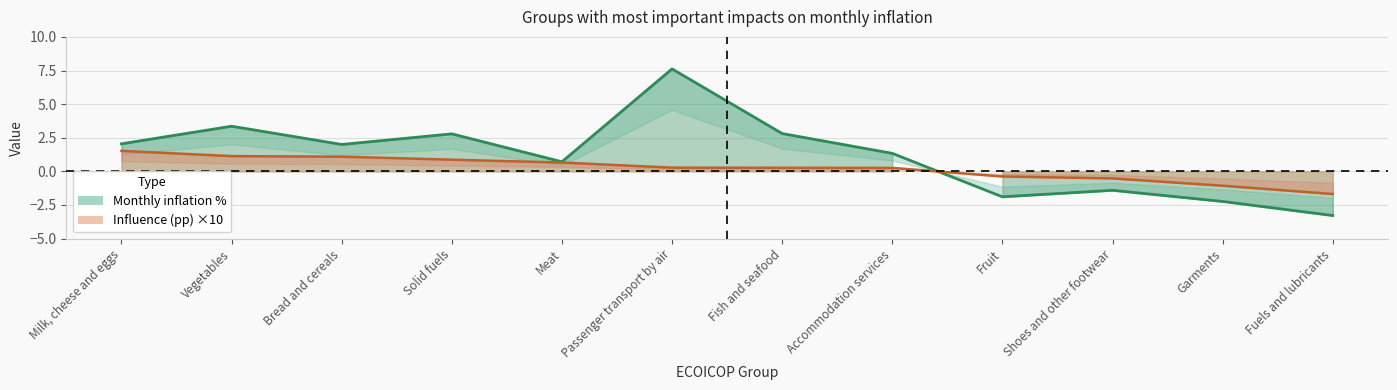

Which series changed the most between Bread and cereals and Fuels and lubricants?

Monthly inflation %